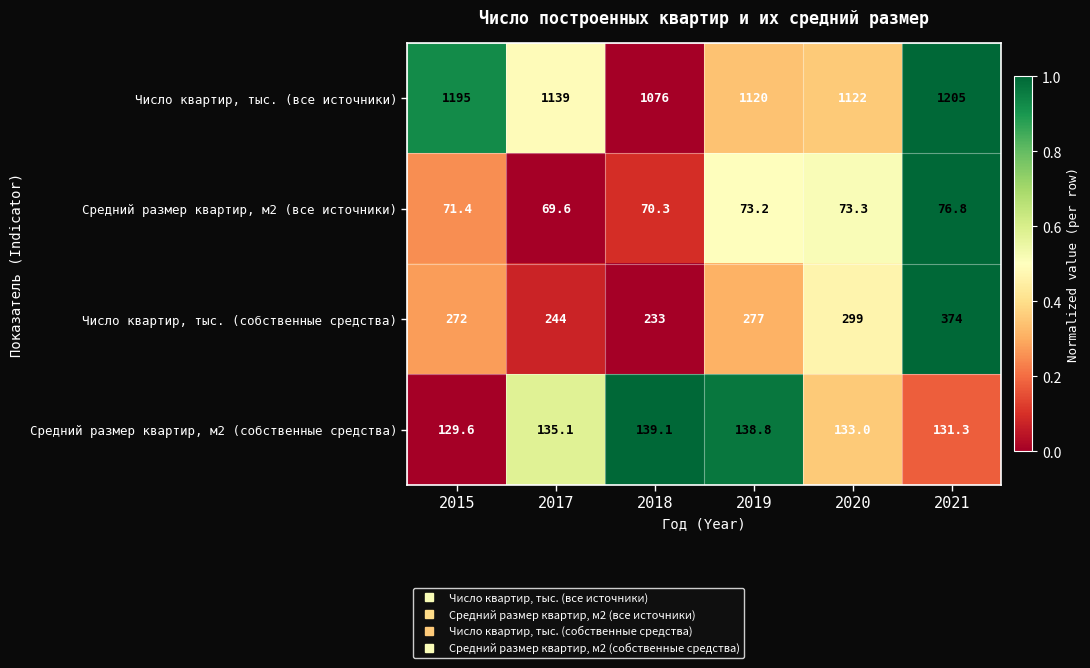

At which label does Число квартир, тыс. (все источники) reach its peak?

2021